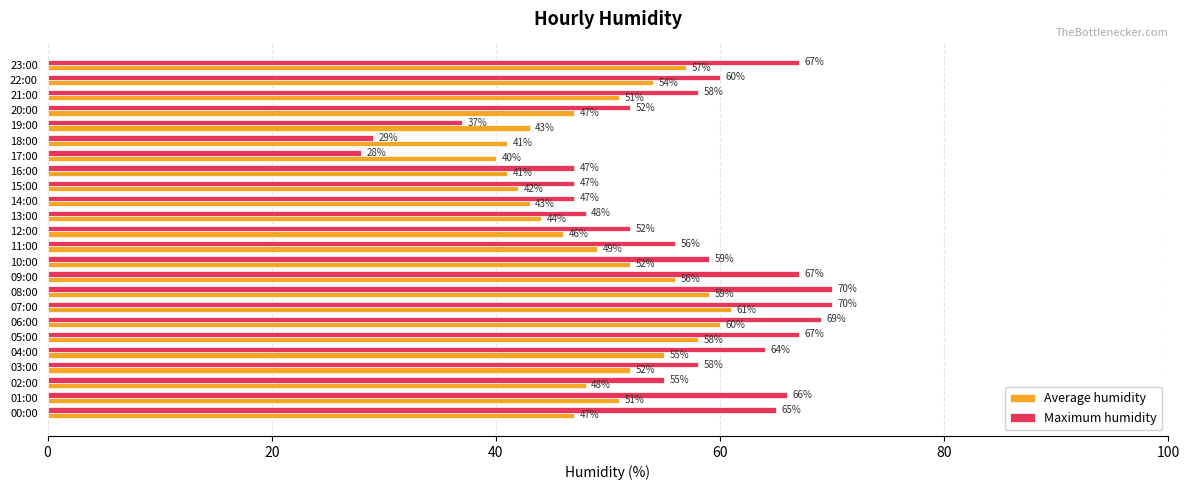

How many categories are shown in the chart?

24